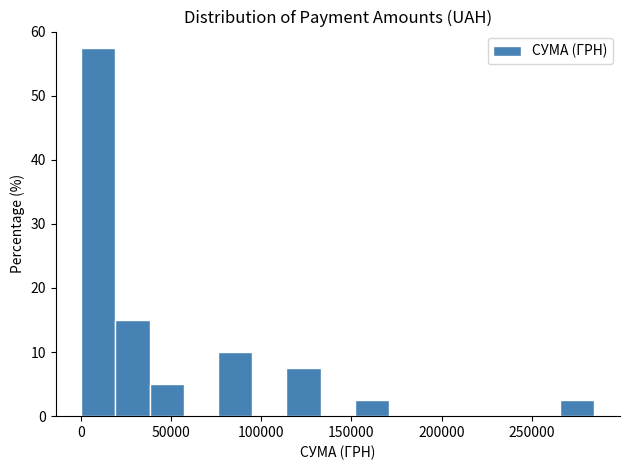

Around what value on the x-axis is the tallest bar? Give the approximate position of its centre, as read against the axis.

10000